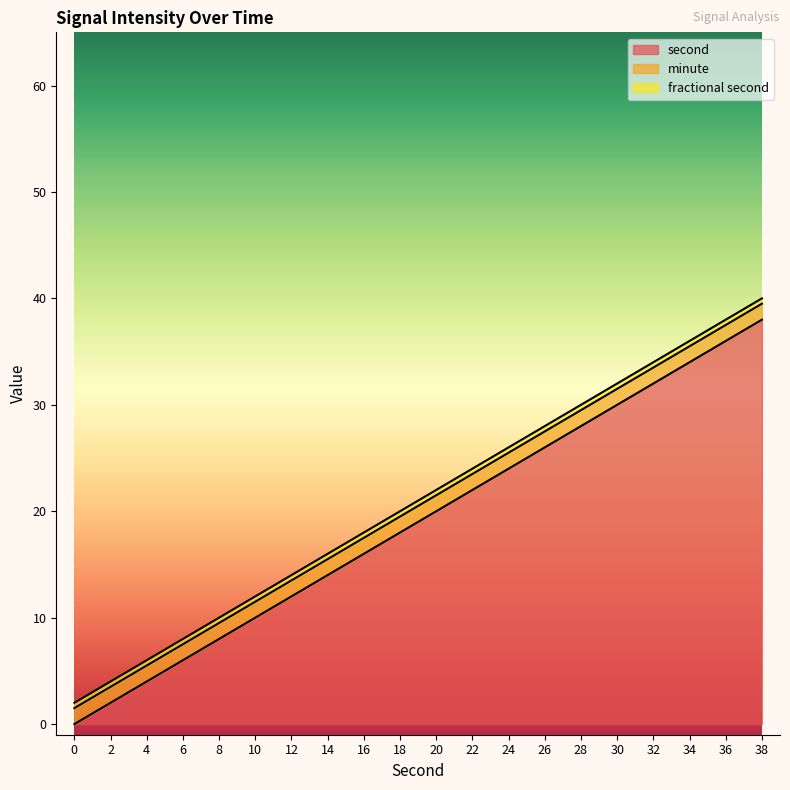

True or false: second has a value of 12.0 at 12.

True